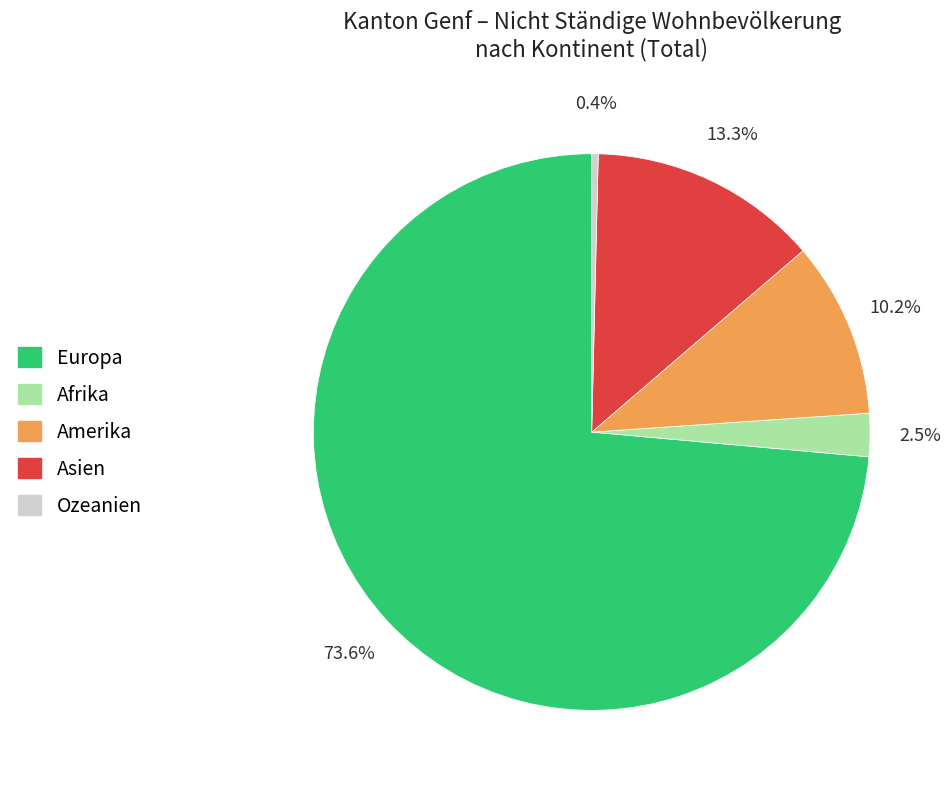

Rank the categories by value from highest to lowest.

Europa, Asien, Amerika, Afrika, Ozeanien